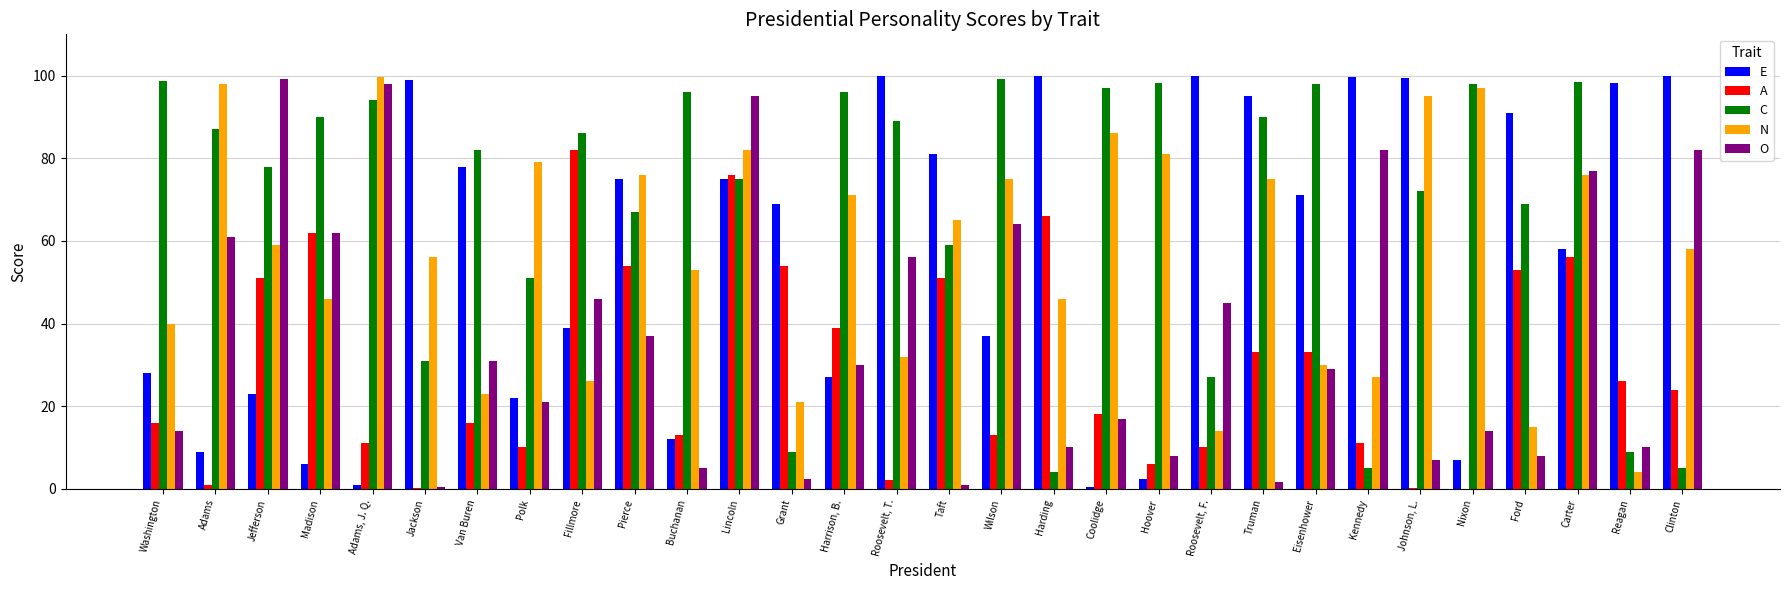

What is the greatest value displayed?

100.0